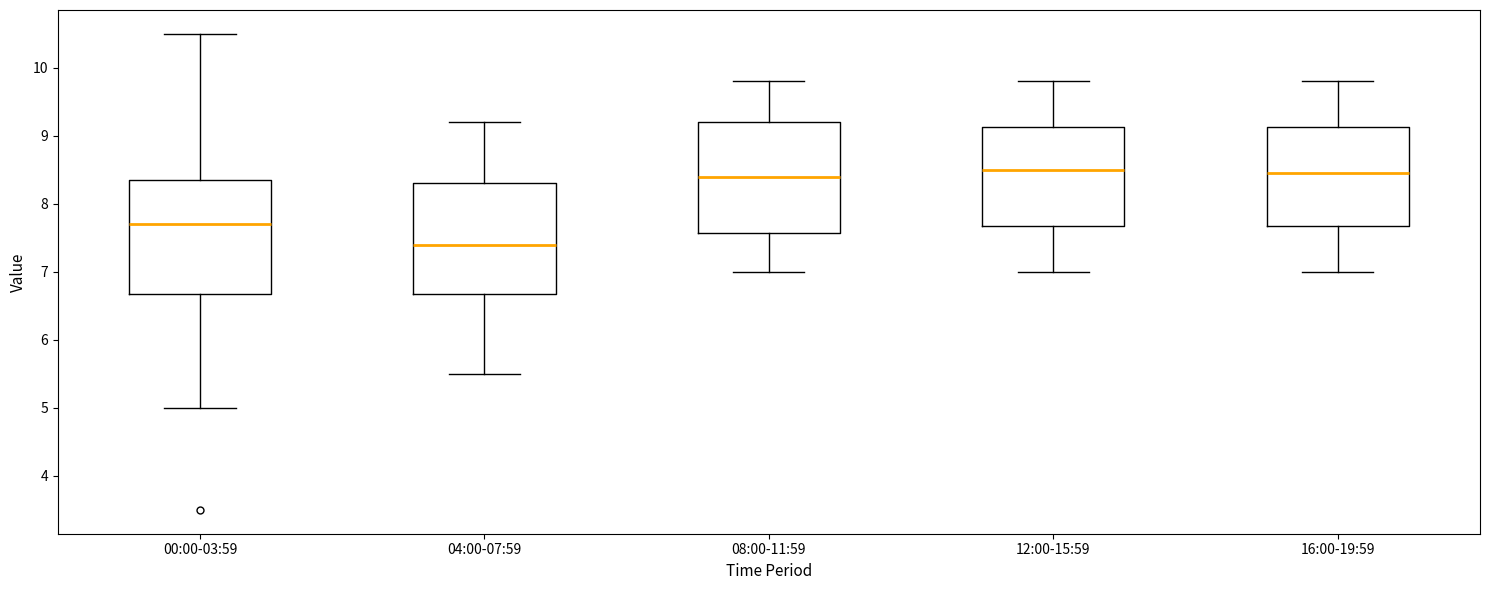

Reading left to right, read every box against the y-axis: the position of its median line, the range the box covers, and the ends of its whiskers. The values are not printed on the chart, so give them approximately, as read against the axis.

00:00-03:59: median 7.7, box 6.7 to 8.4, whiskers 5.0 to 10.5
04:00-07:59: median 7.4, box 6.7 to 8.3, whiskers 5.5 to 9.2
08:00-11:59: median 8.4, box 7.6 to 9.2, whiskers 7.0 to 9.8
12:00-15:59: median 8.5, box 7.7 to 9.1, whiskers 7.0 to 9.8
16:00-19:59: median 8.5, box 7.7 to 9.1, whiskers 7.0 to 9.8